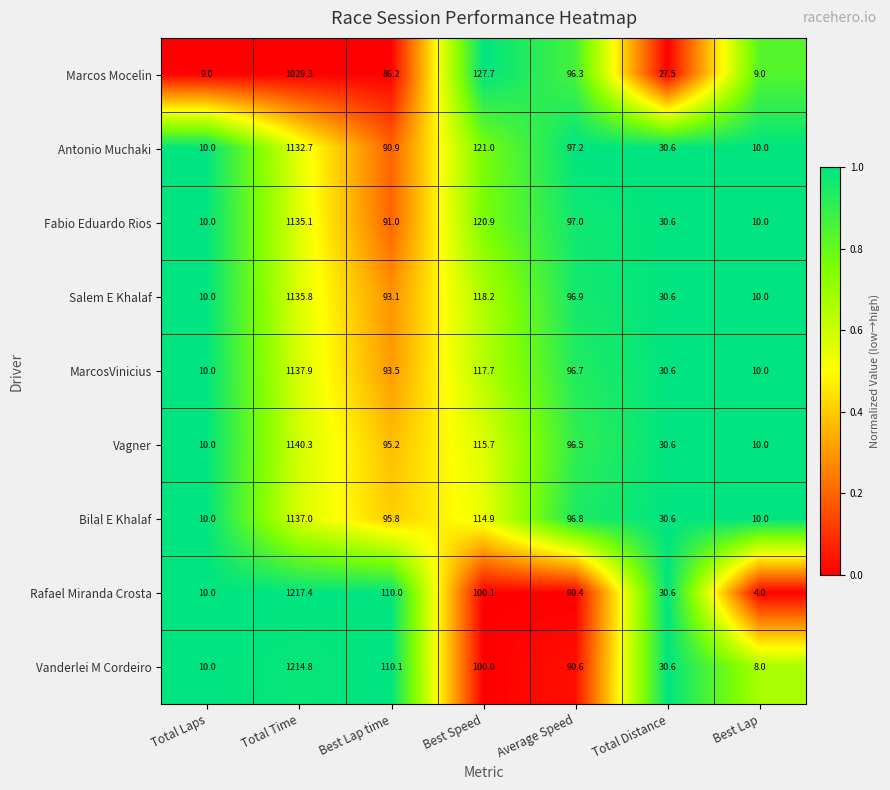

What is the difference between the Marcos Mocelin values at Average Speed and Total Time?

933.0